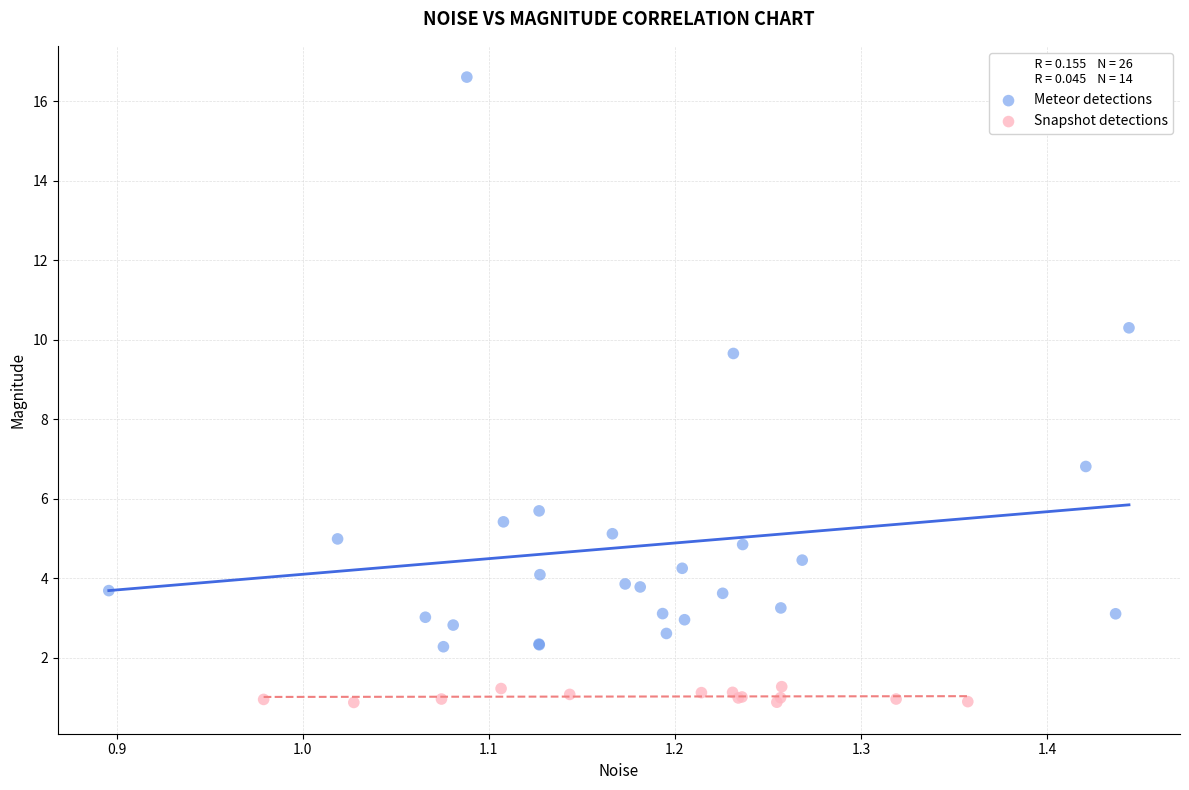

What are all the series names shown in the legend?

Meteor detections, Snapshot detections